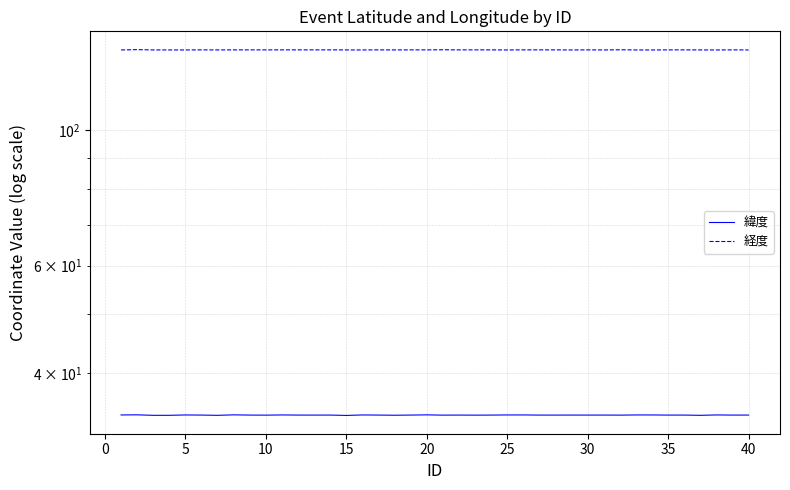

Read the 緯度 value at 20.

34.2